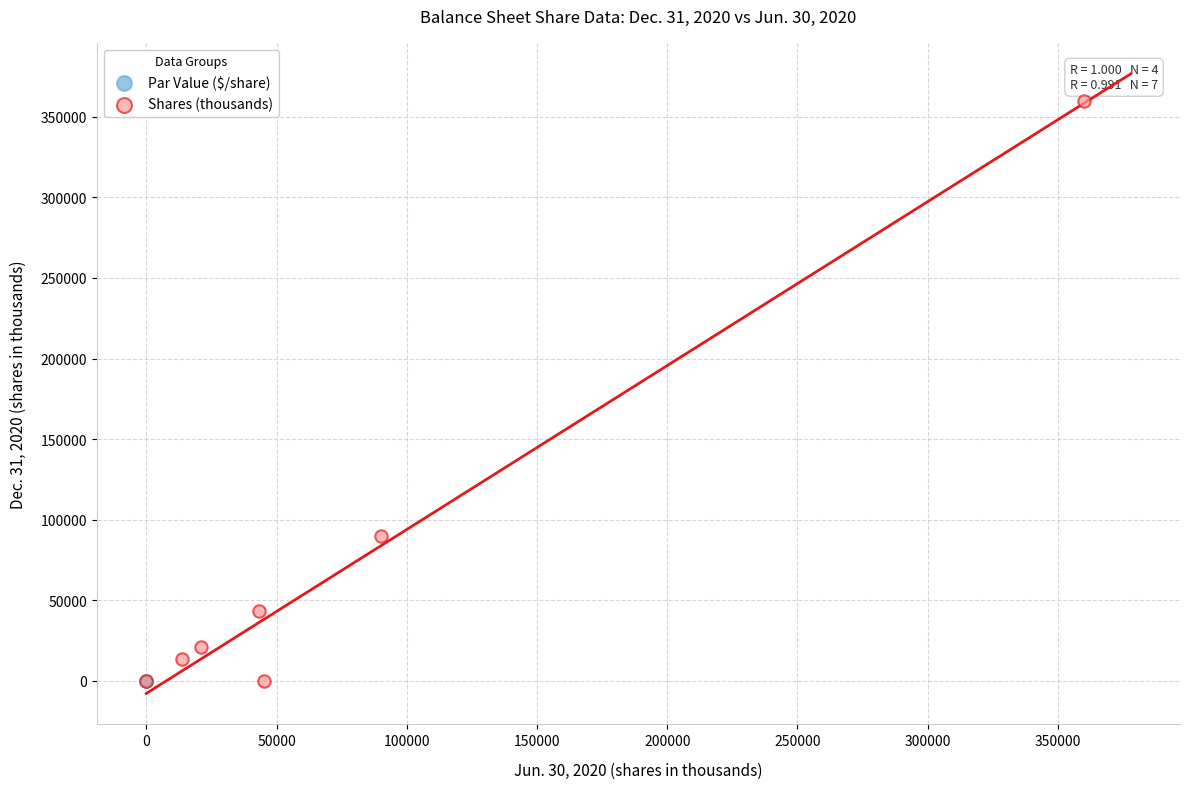

Which series reaches the maximum Y coordinate?

Shares (thousands)